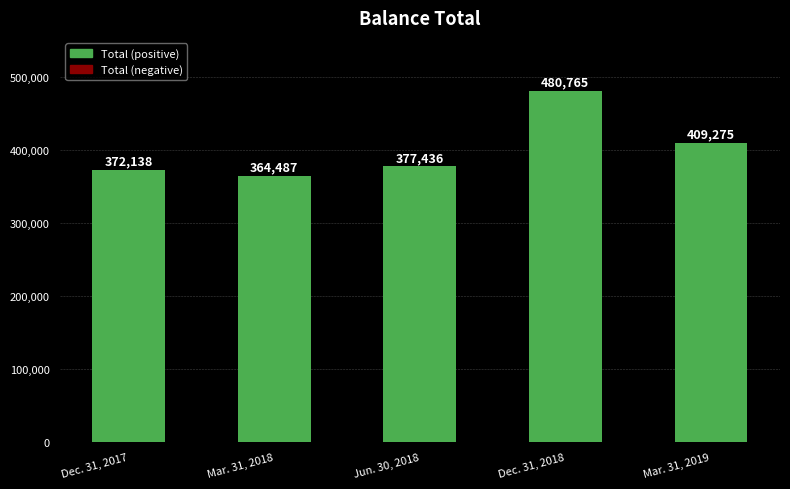

Rank the categories by value from highest to lowest.

Dec. 31, 2018, Mar. 31, 2019, Jun. 30, 2018, Dec. 31, 2017, Mar. 31, 2018